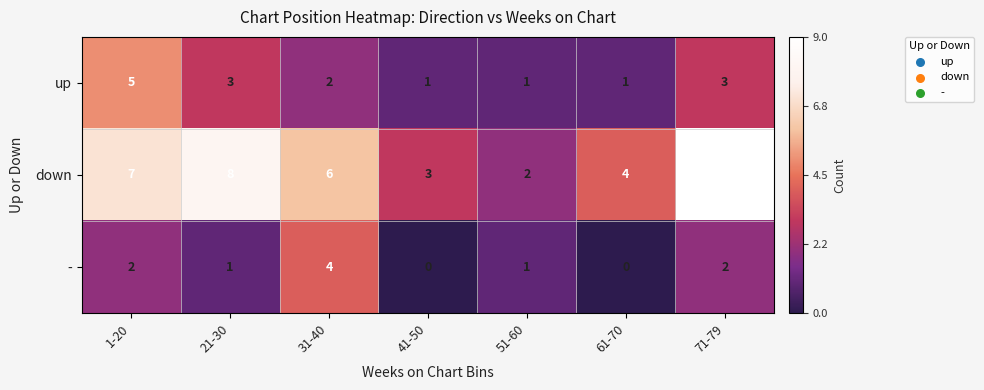

Is the value of up at 71-79 greater than the value of down at 31-40?

No